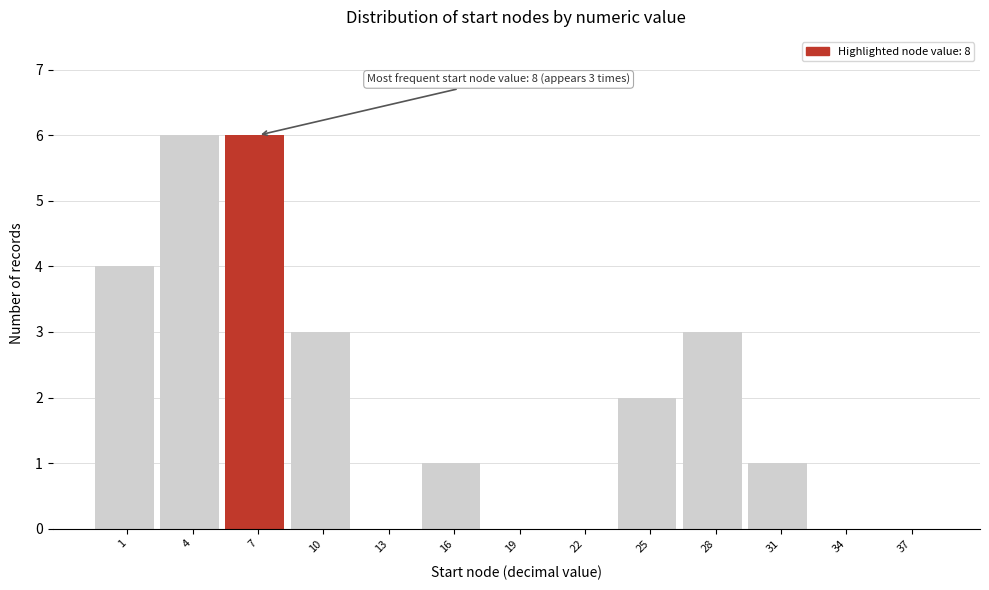

Reading right to left, extract all data points from this chart.

37=0	34=0	31=1	28=3	25=2	22=0	19=0	16=1	13=0	10=3	7=6	4=6	1=4